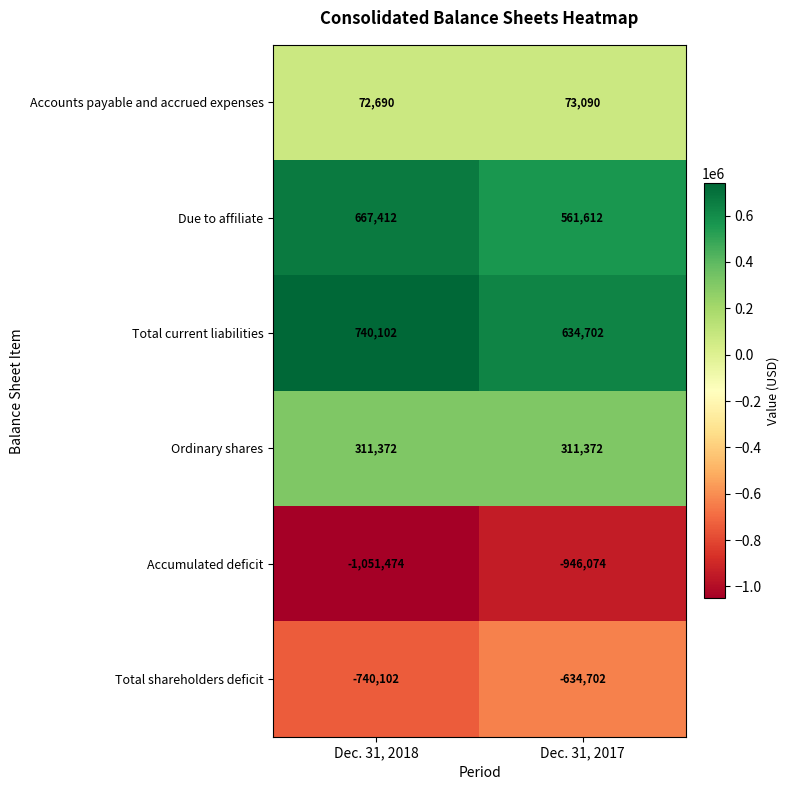

Which series has the largest total across all categories?

Total current liabilities